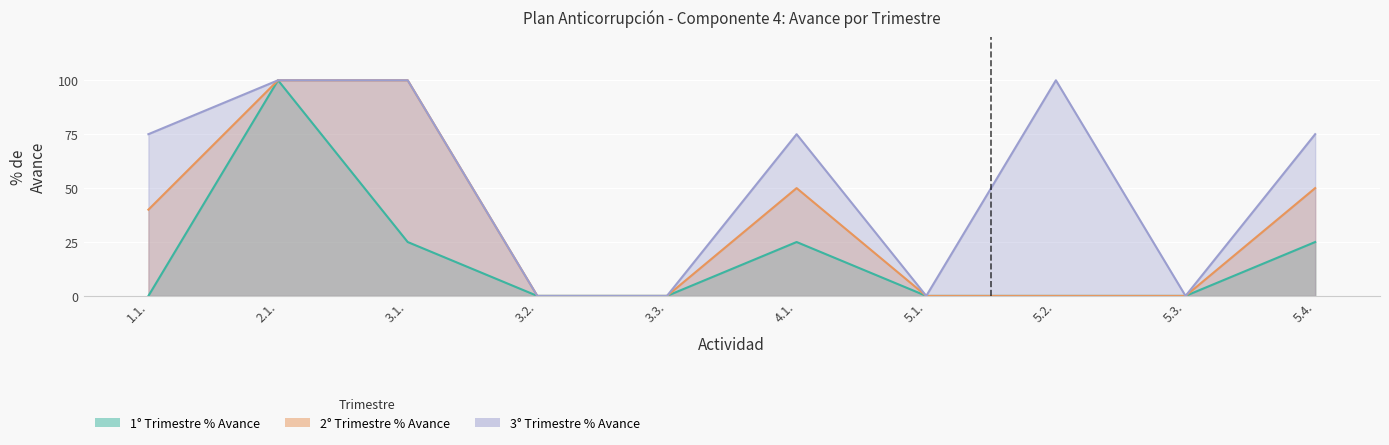

What are all the series names shown in the legend?

1° Trimestre % Avance, 2° Trimestre % Avance, 3° Trimestre % Avance